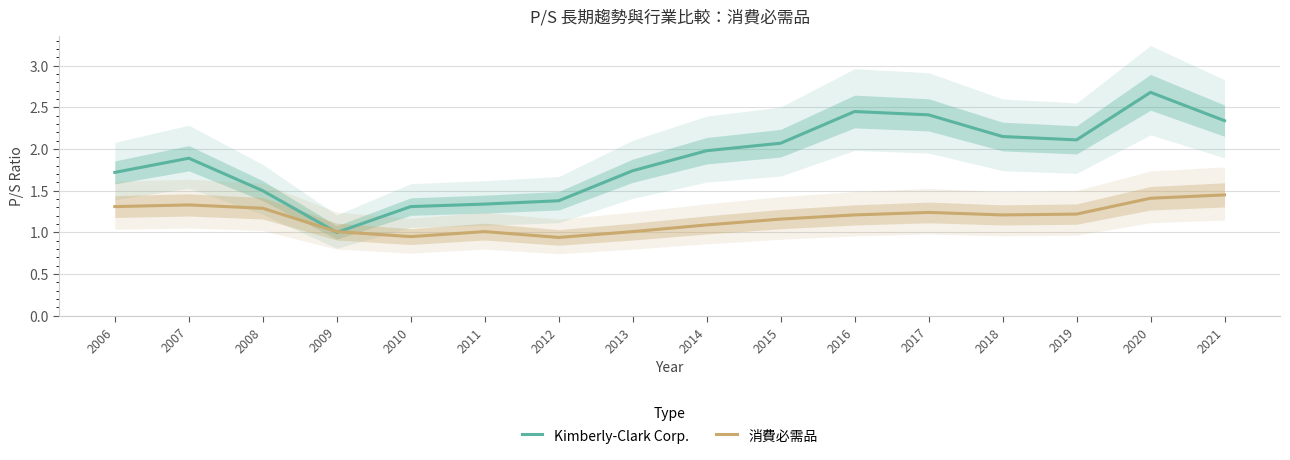

What is the difference between the second highest and second lowest values in the 消費必需品 series?

0.5